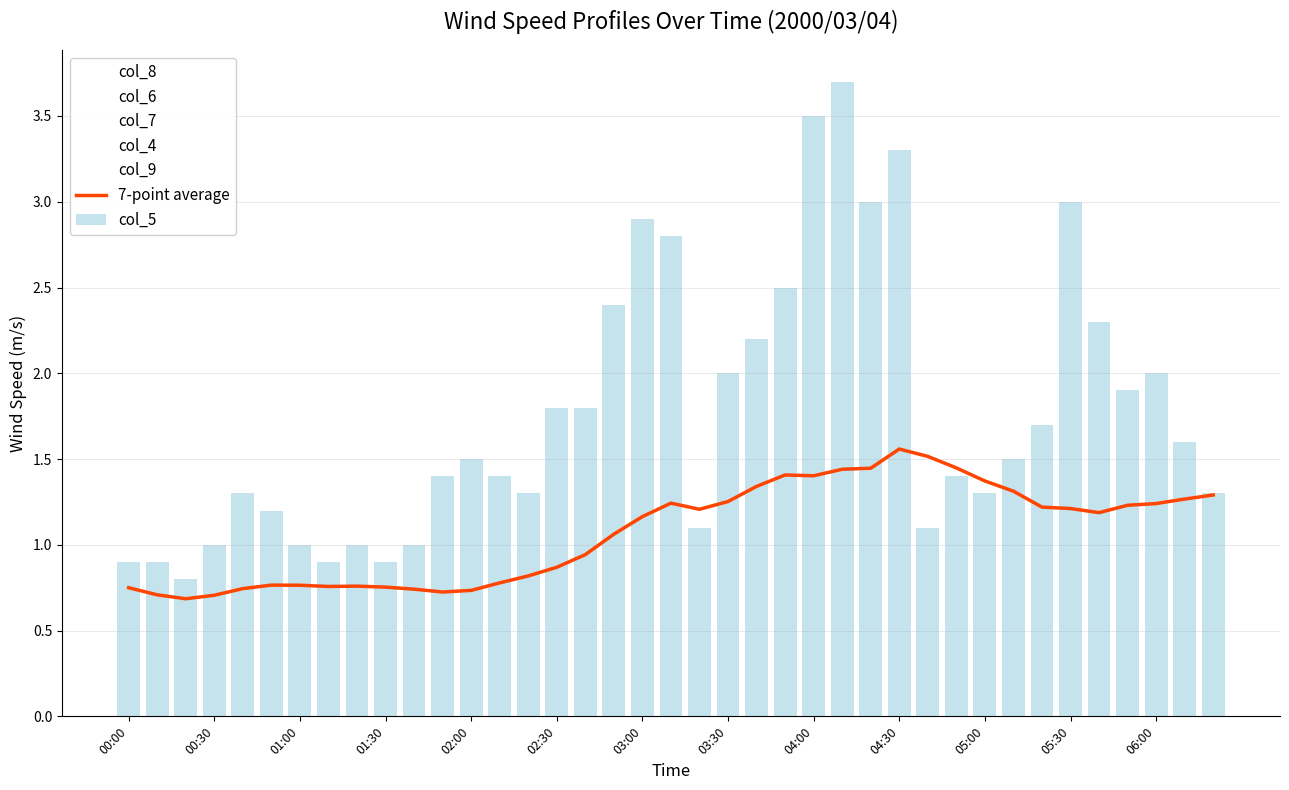

The 7-point average series shows 0.6 at 02:30. True or false?

False